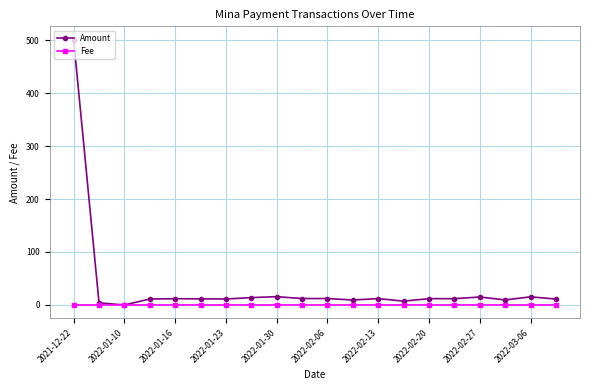

True or false: Amount has more than 1 interior local peaks.

True